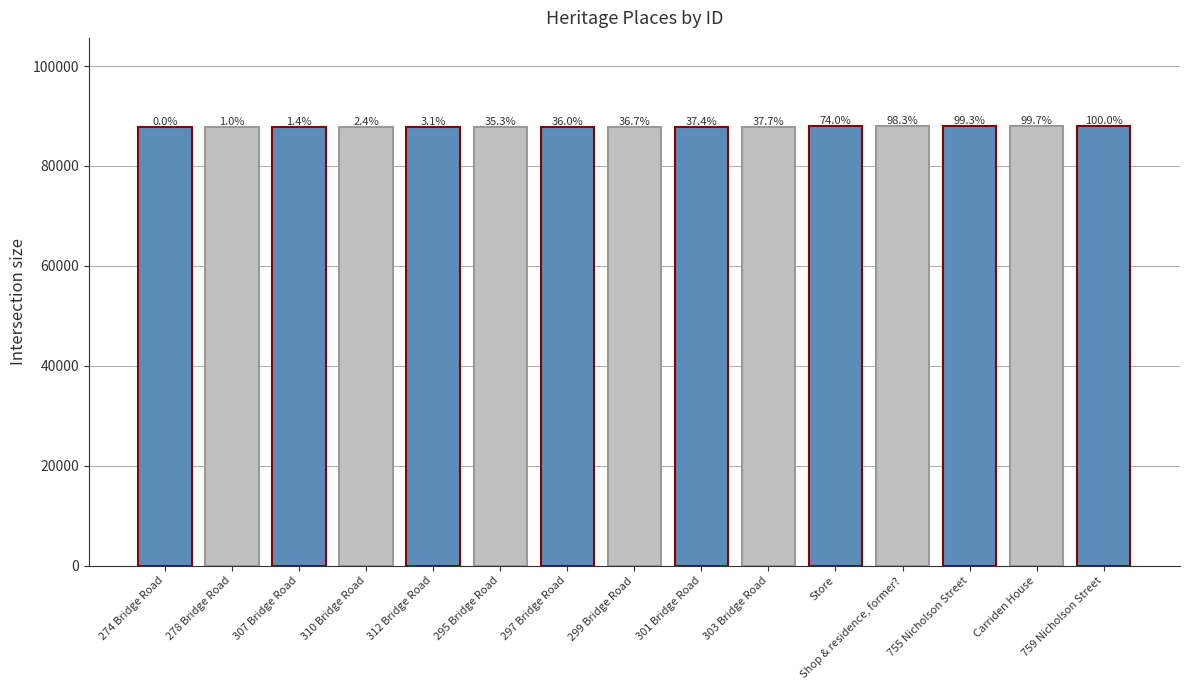

Which label corresponds to the smallest value in the chart?

274 Bridge Road